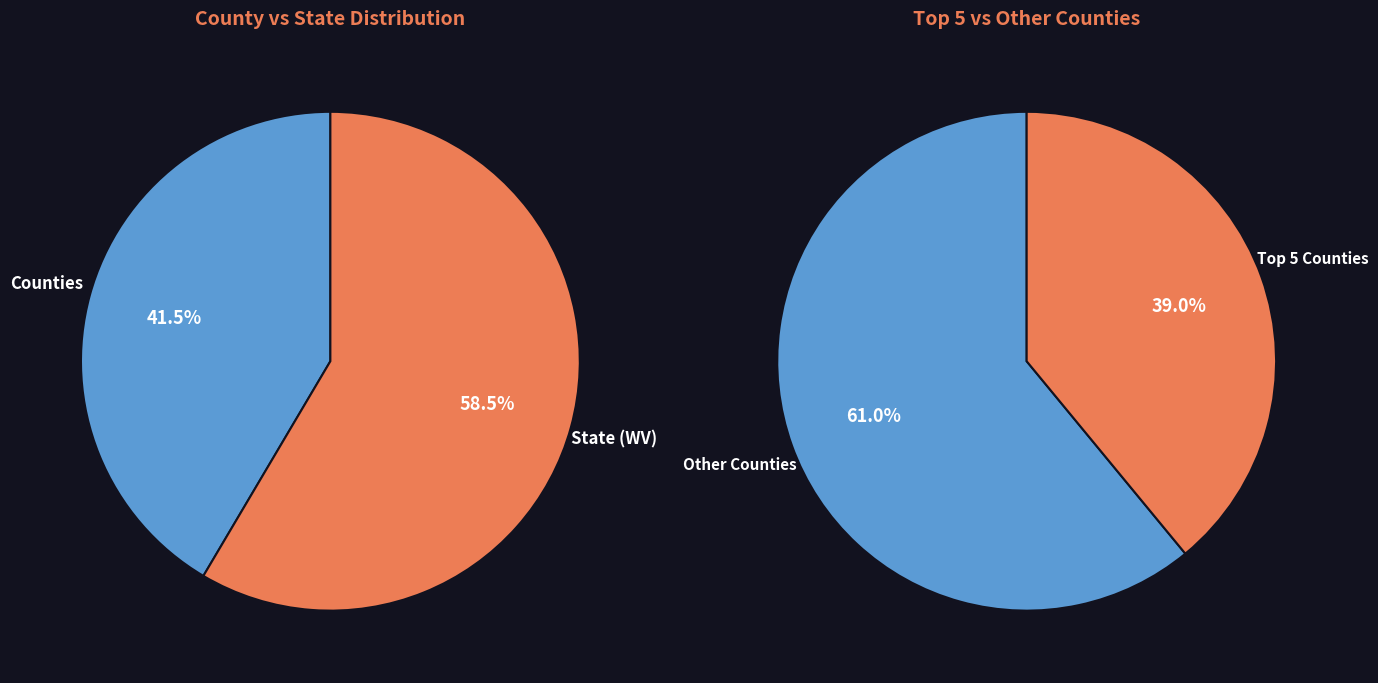

To the nearest percent, what percentage of the pie is McDowell County?

2%